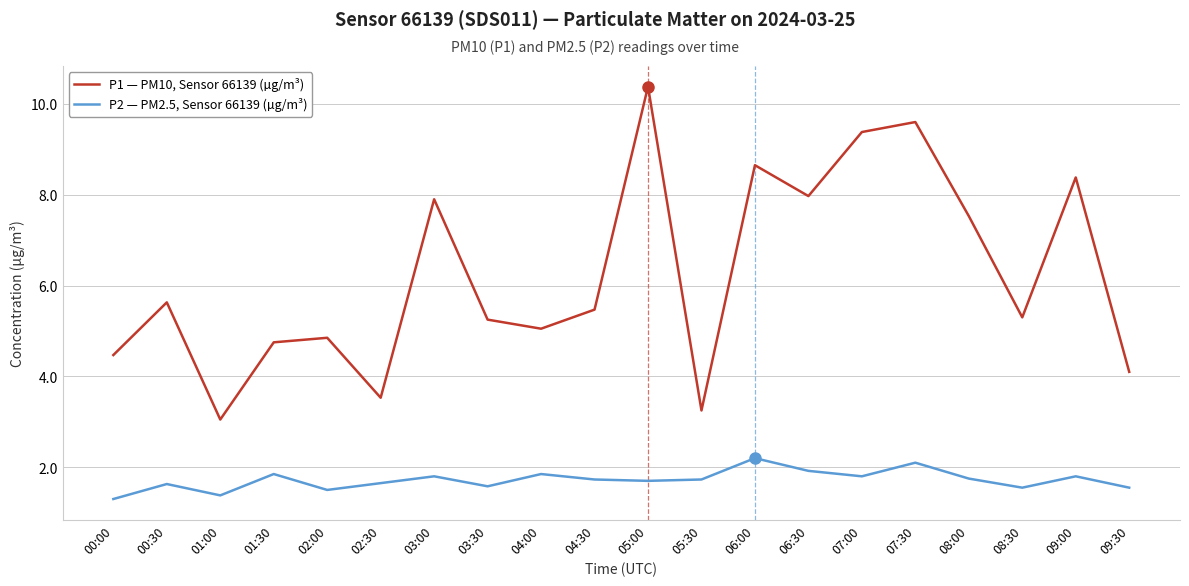

List the series in order of their peak value, lowest first.

P2 — PM2.5, Sensor 66139 (µg/m³), P1 — PM10, Sensor 66139 (µg/m³)